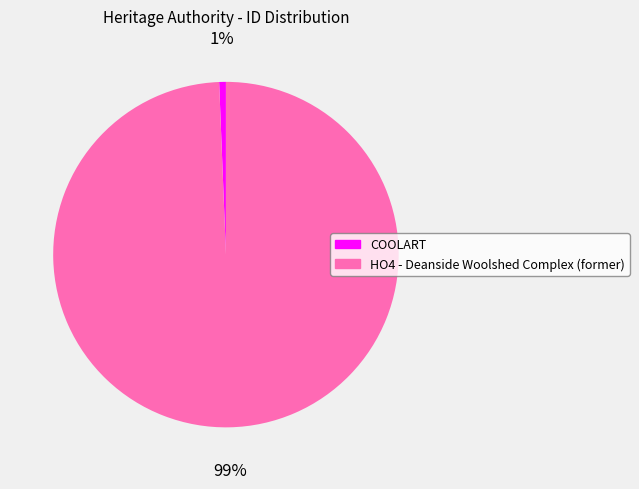

Which has a higher value, HO4 - Deanside Woolshed Complex (former) or COOLART?

HO4 - Deanside Woolshed Complex (former)